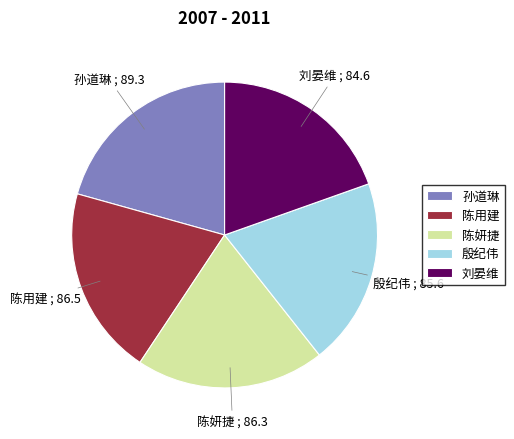

Is it true that 陈妍捷 is 13% of the pie?

False